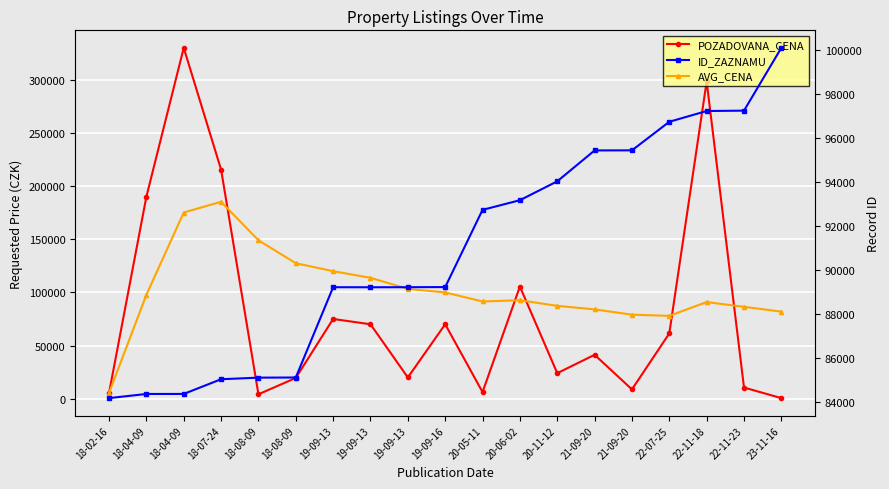

What is the label of the 1st point from the left?

18-02-16